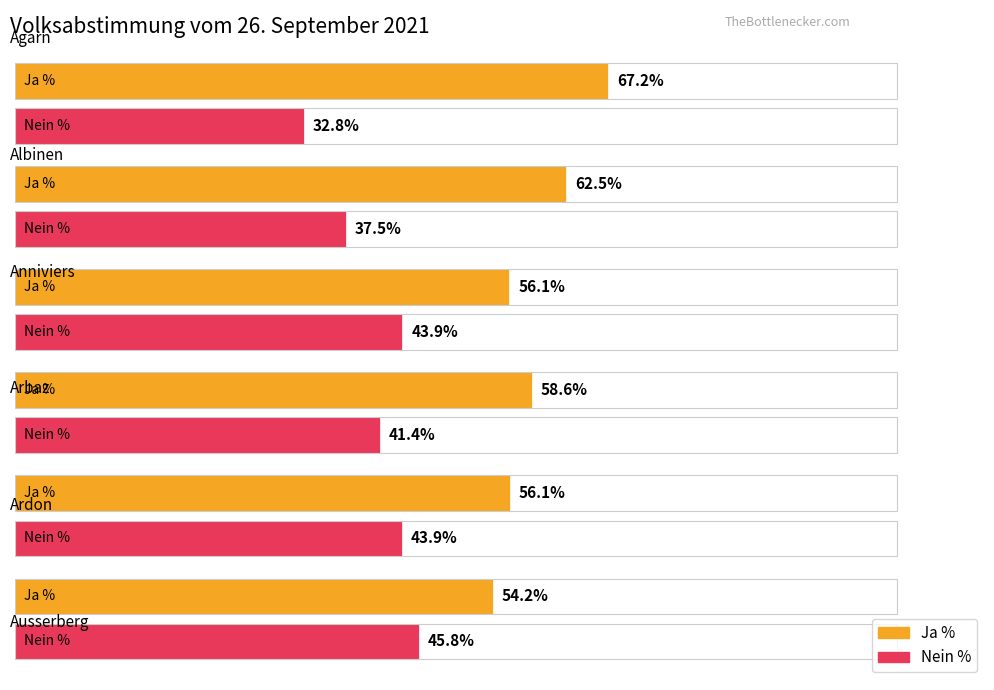

Reading left to right, what are all the values shown in this chart?

Ja %: Agarn=67.2	Albinen=62.5	Anniviers=56.1	Arbaz=58.6	Ardon=56.1	Ausserberg=54.2
Nein %: Agarn=32.8	Albinen=37.5	Anniviers=43.9	Arbaz=41.4	Ardon=43.9	Ausserberg=45.8